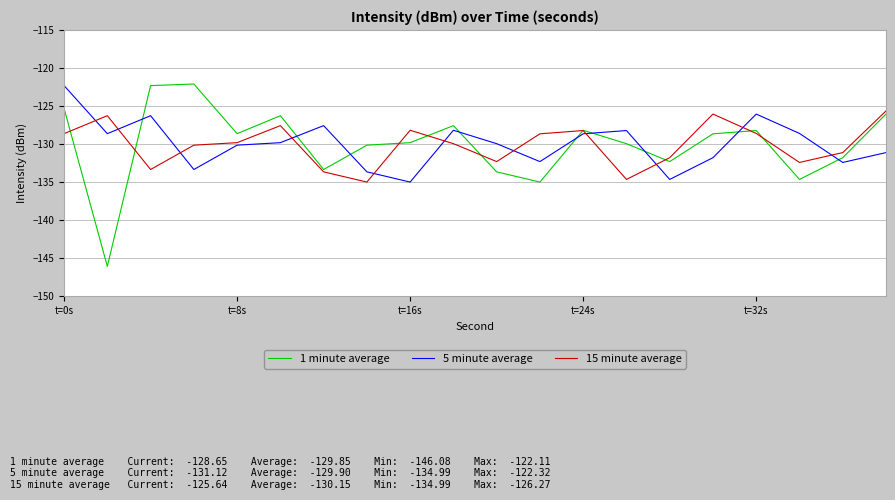

True or false: 15 minute average and 1 minute average intersect in this chart.

True